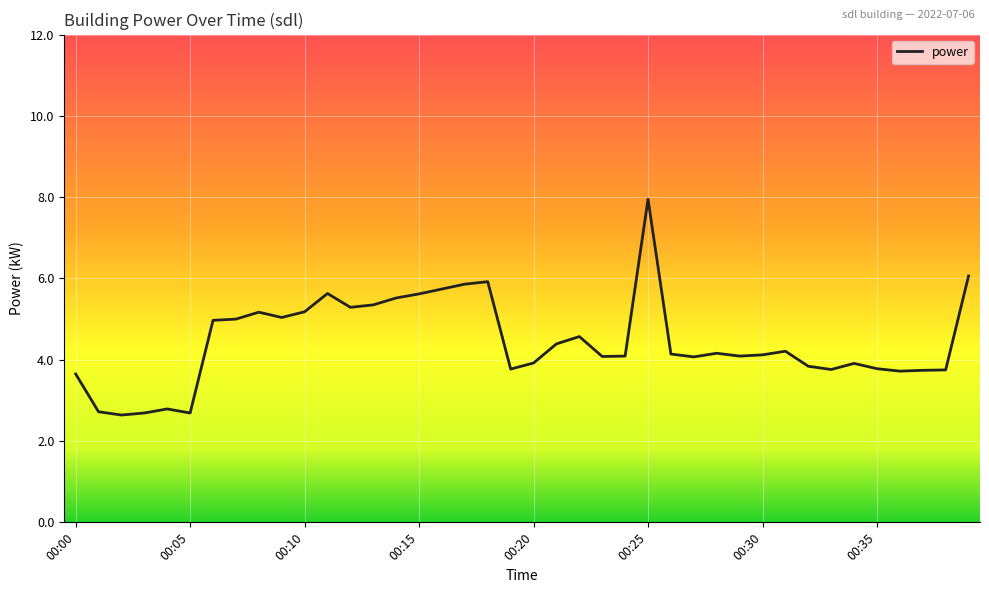

What is the maximum value shown in the chart?

8.0